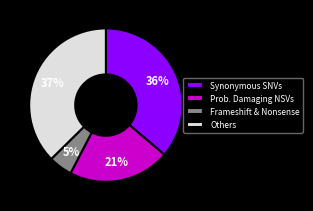

Which category has the smallest portion of the pie?

Frameshift & Nonsense